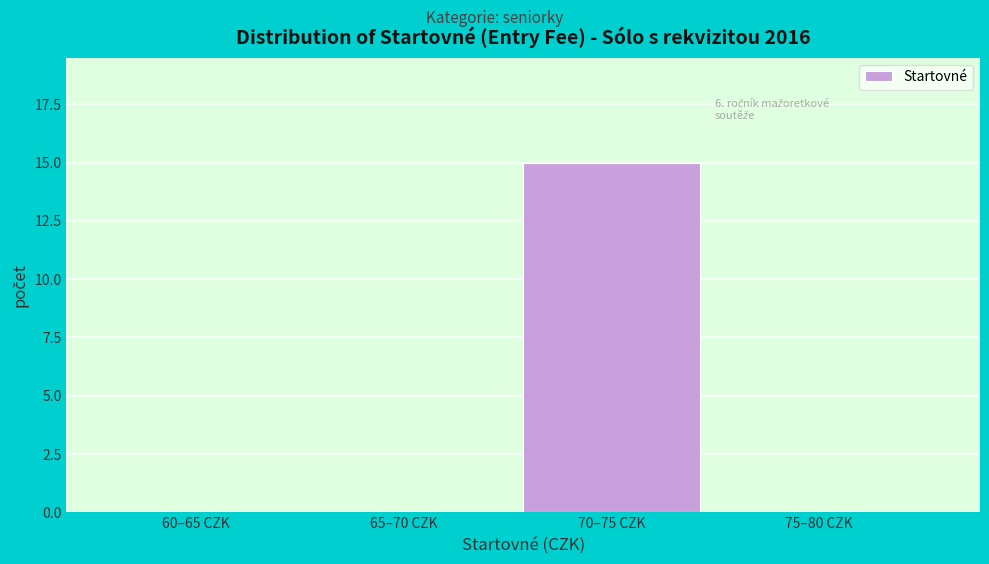

Reading left to right, list all the values displayed in this chart.

60–65 CZK=0	65–70 CZK=0	70–75 CZK=15	75–80 CZK=0